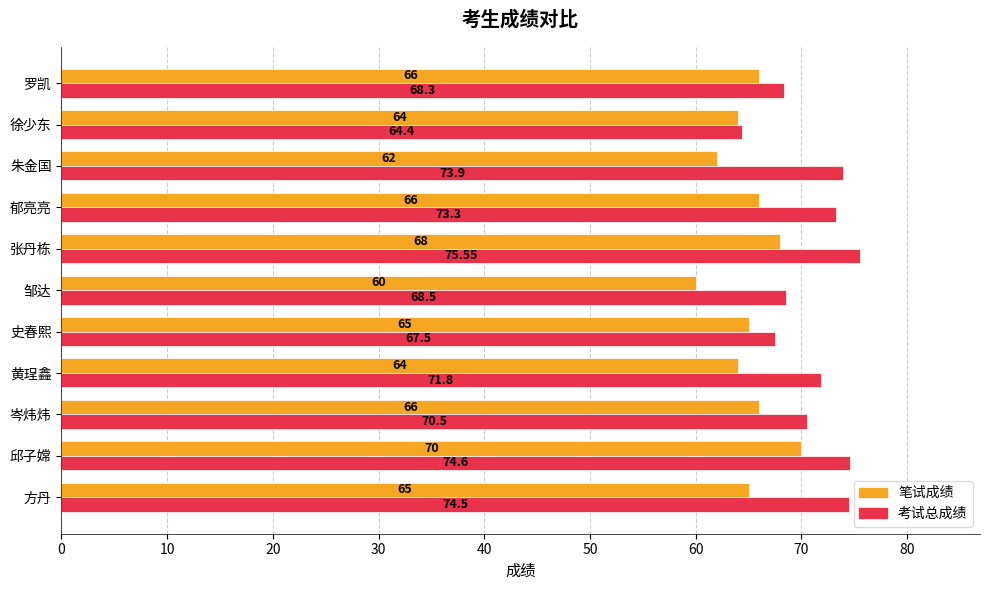

Is the value of 笔试成绩 at 徐少东 greater than the value of 考试总成绩 at 郁亮亮?

No